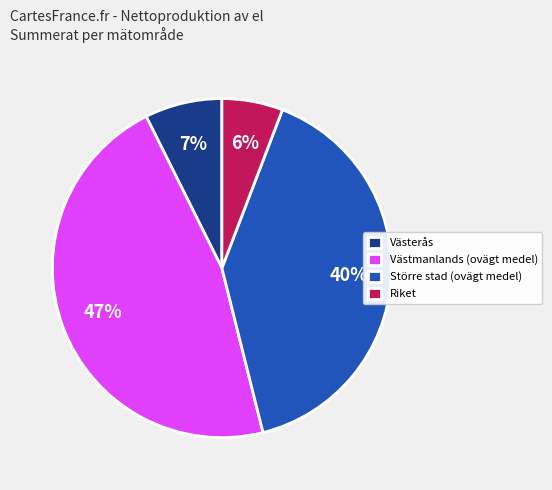

To the nearest percent, what percentage of the pie is Västmanlands (ovägt medel)?

47%